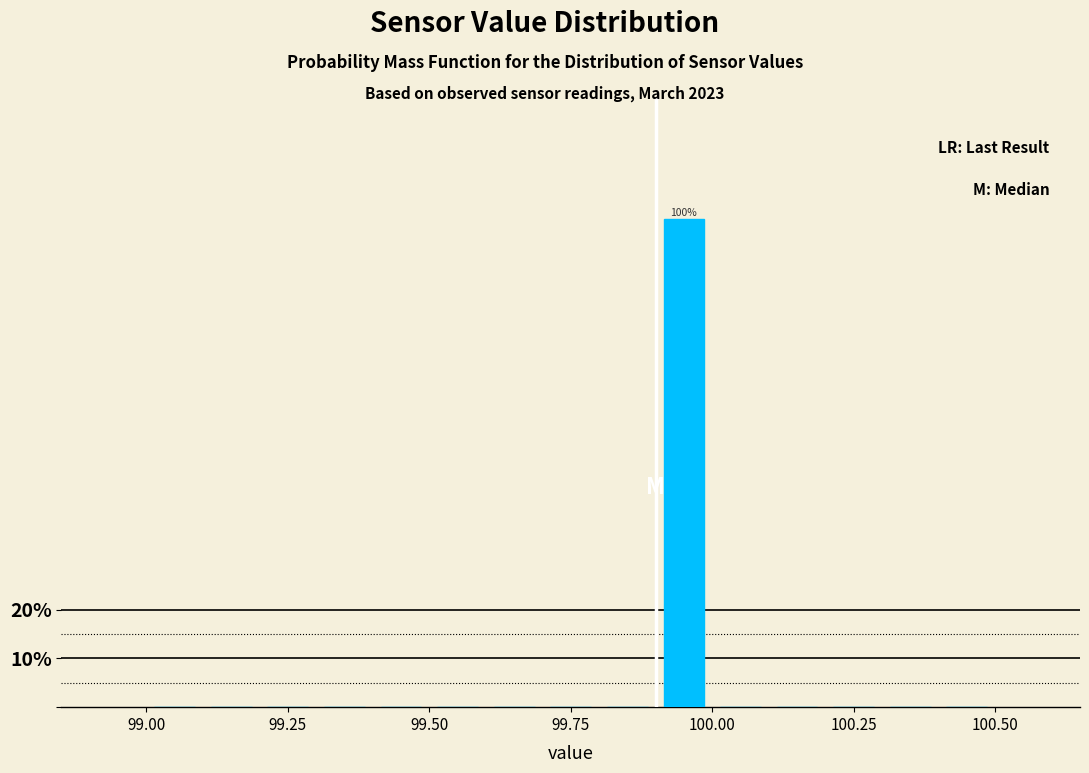

Read against the x-axis, roughly where is the centre of the tallest bar?

99.95